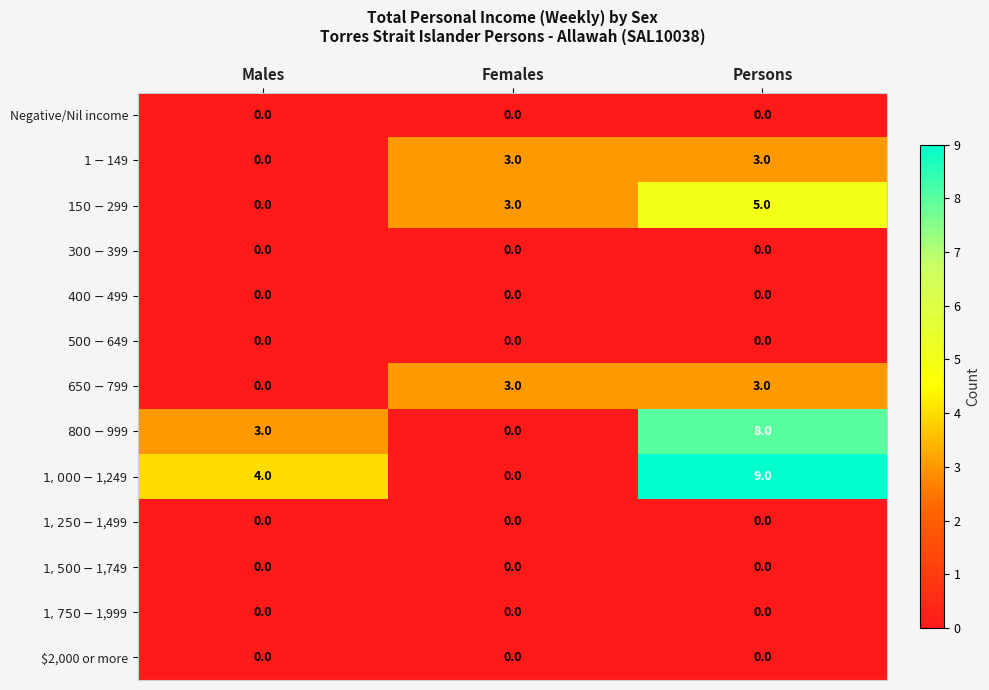

What is the difference between the highest and lowest values at Males?

4